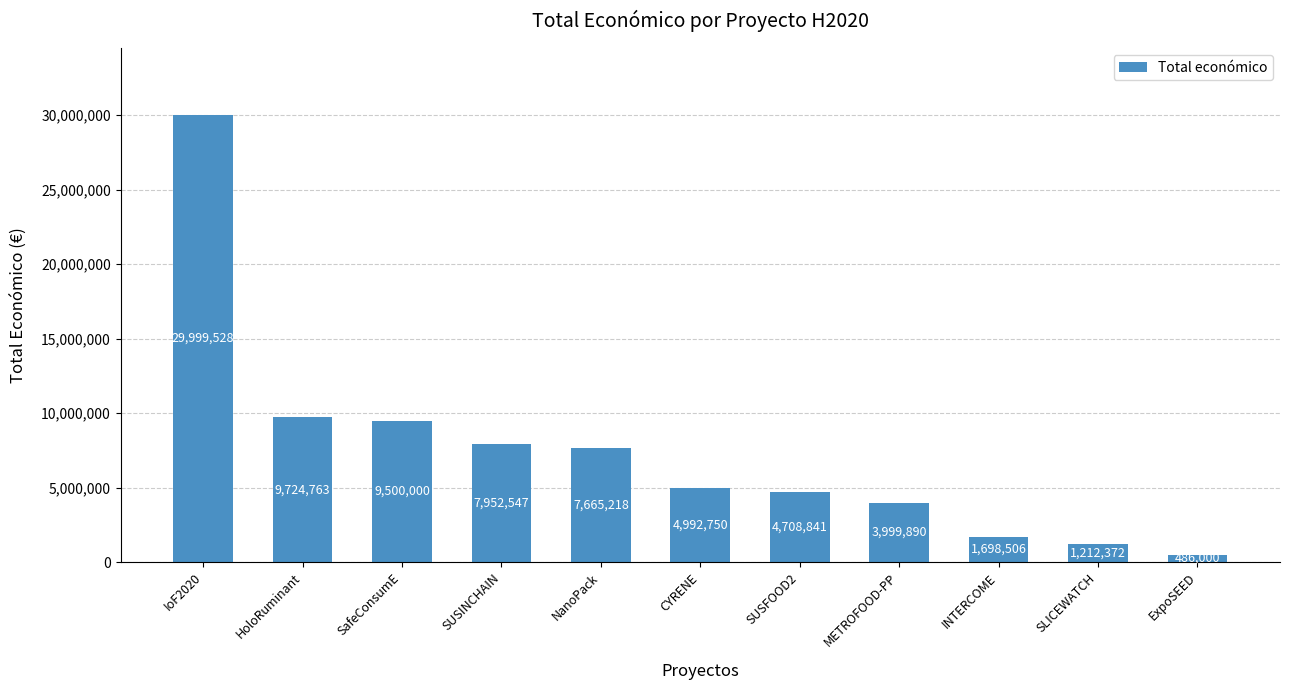

What is the ratio of the value at SafeConsumE to the value at SUSFOOD2?

2.0